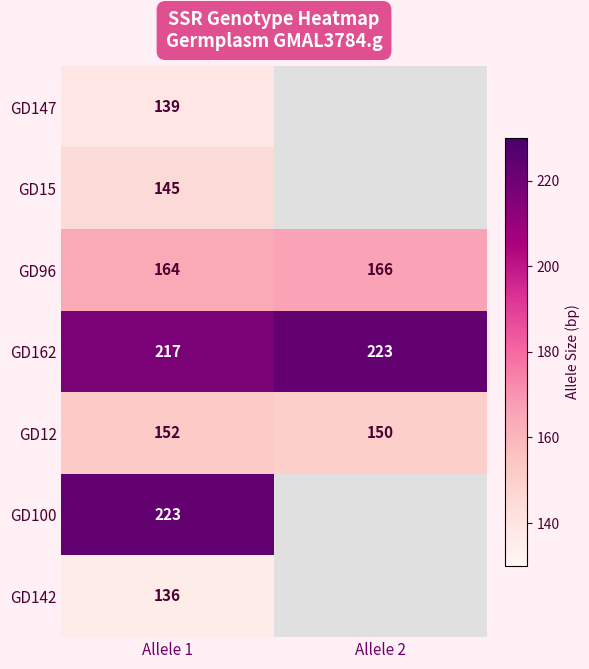

What value does the GD162 series have at Allele 1?

217